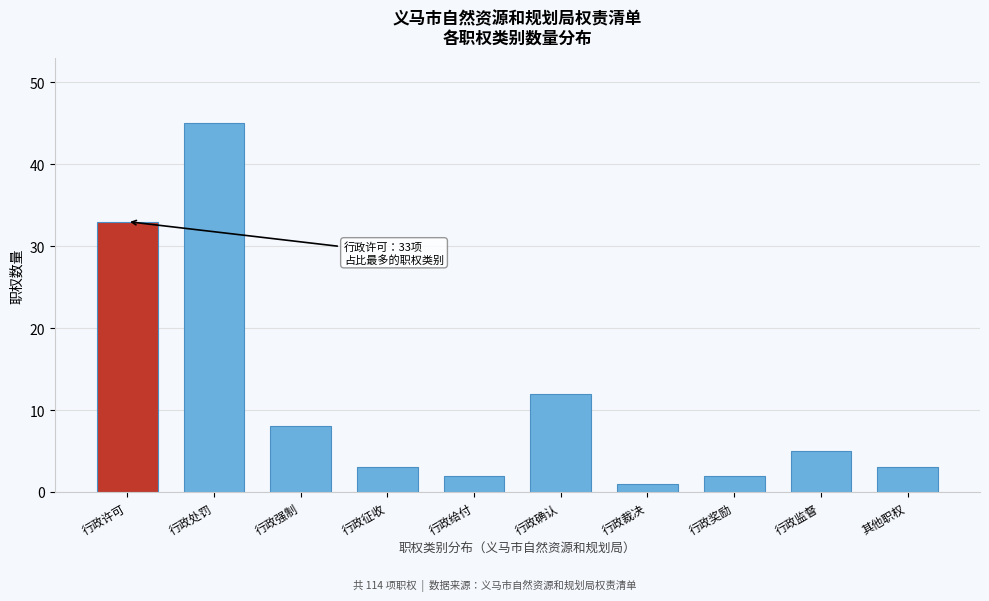

Reading left to right, transcribe all the data shown in this chart.

行政许可=33	行政处罚=45	行政强制=8	行政征收=3	行政给付=2	行政确认=12	行政裁决=1	行政奖励=2	行政监督=5	其他职权=3